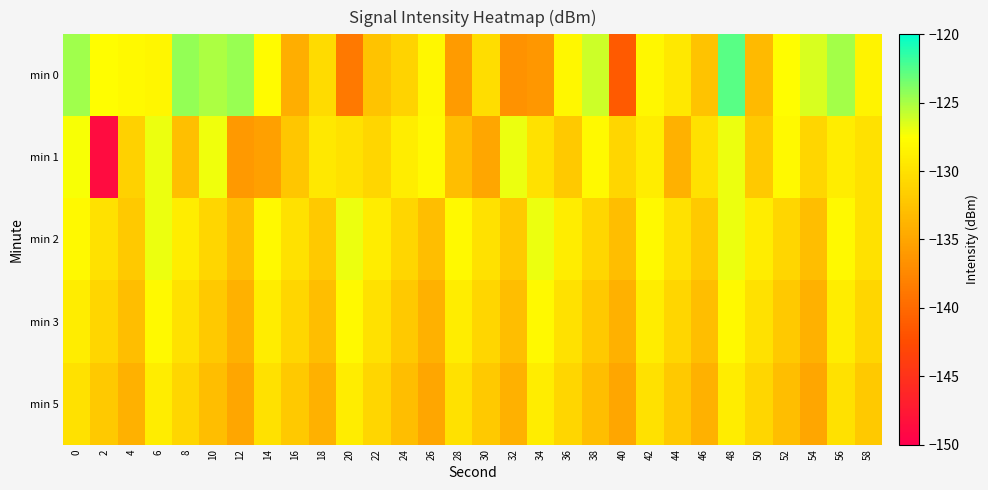

At 36, list the series in order from smallest to largest.

min 1, min 5, min 3, min 2, min 0